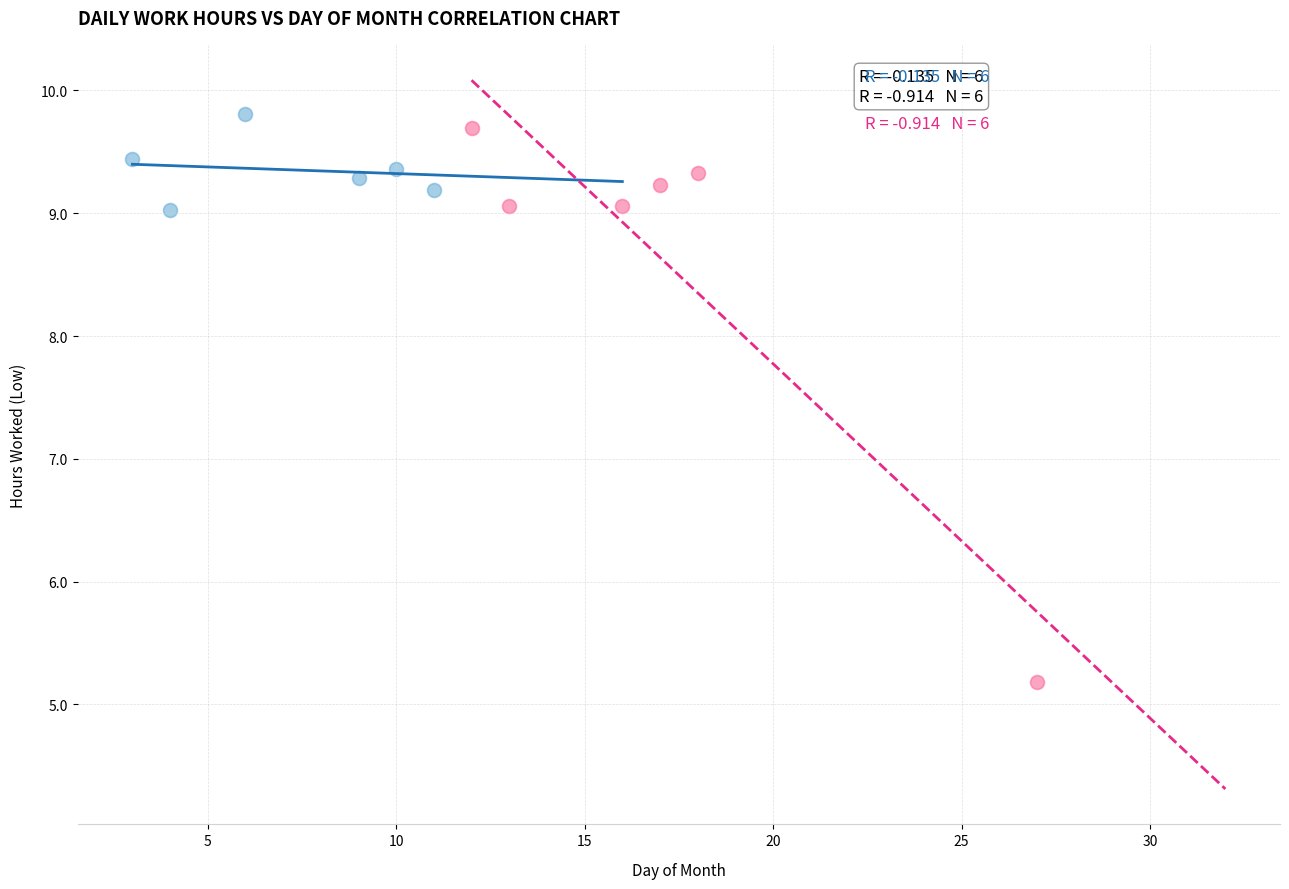

Which series contains the lowest Y value?

Work Days (Second Half)